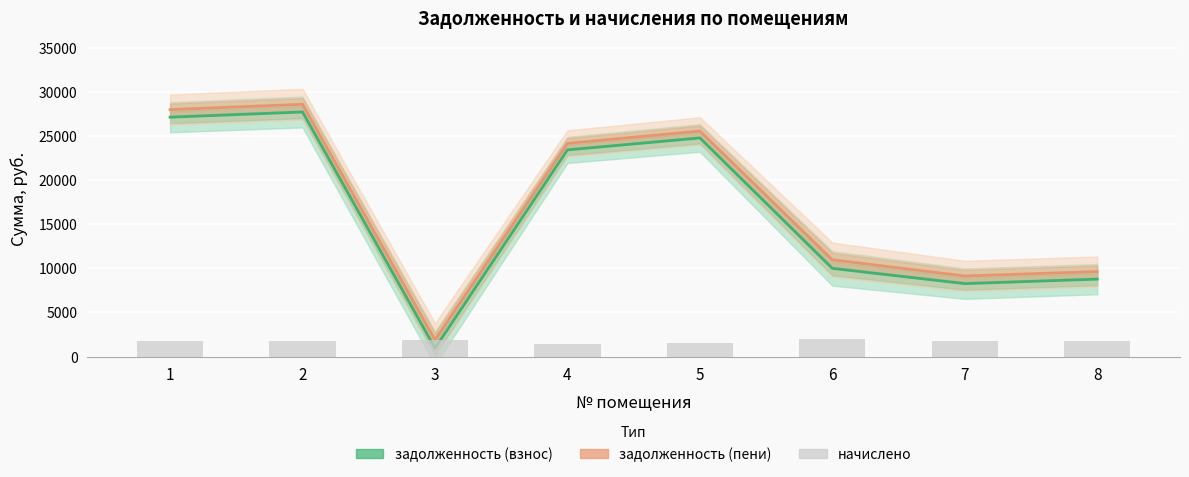

The задолженность (взнос) series shows 11469.8 at 8. True or false?

False